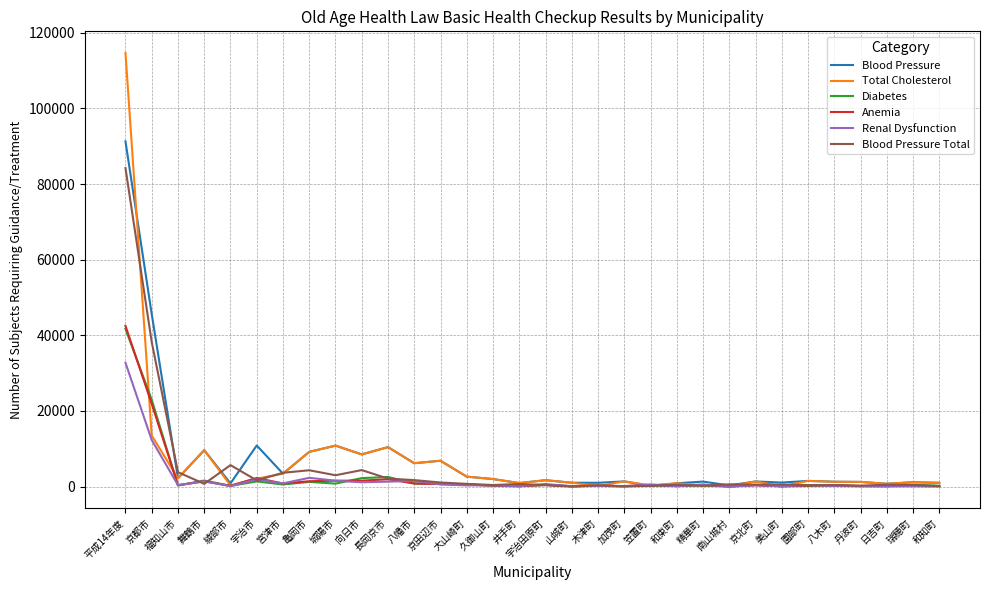

What is the total value across all series at 八幡市?

17258